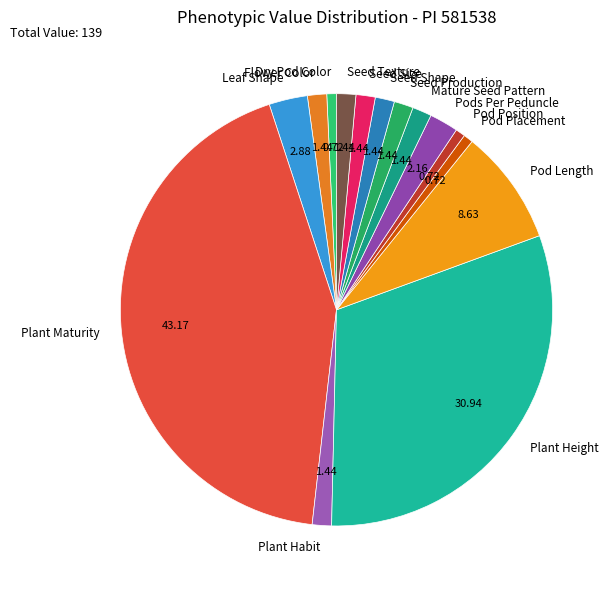

Which slice is the largest?

Plant Maturity